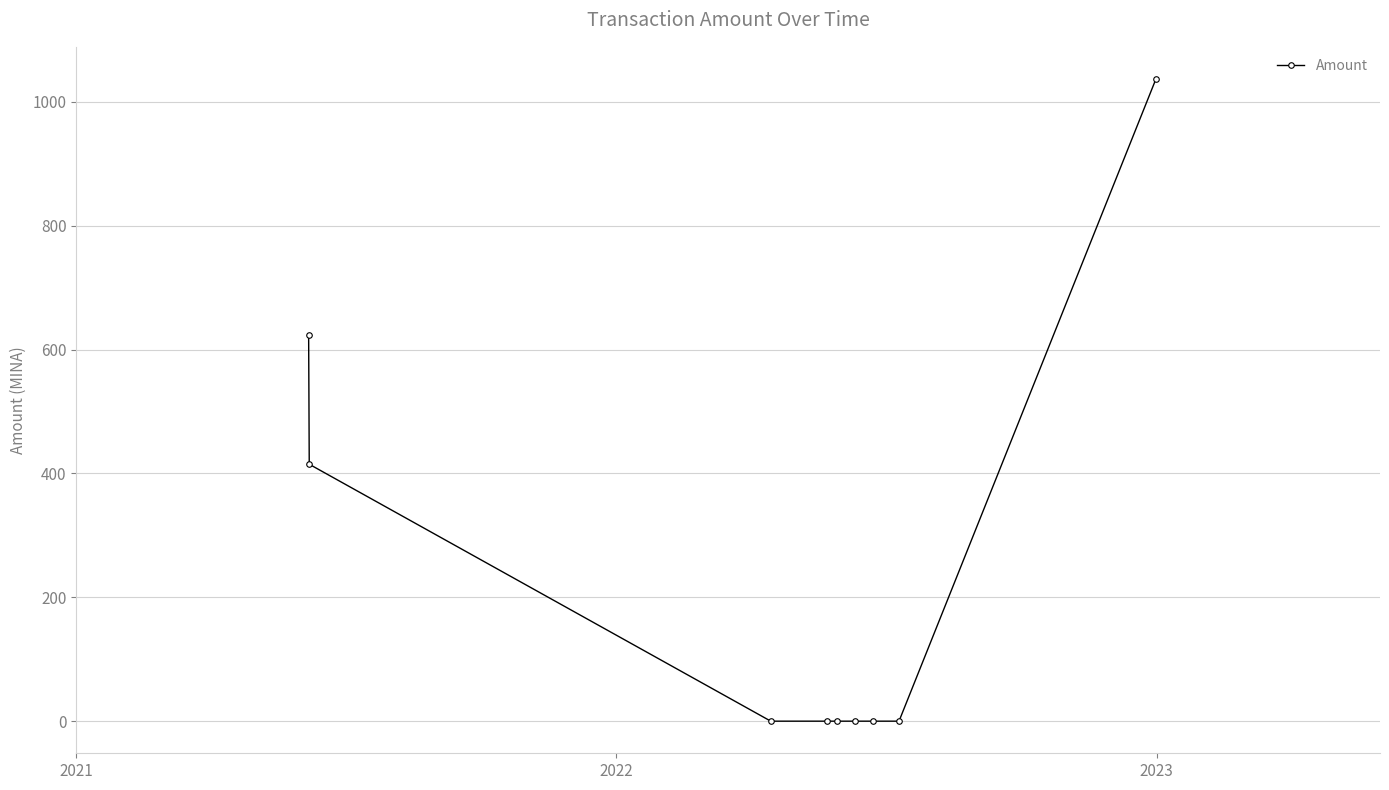

What is the greatest value displayed?

1037.2